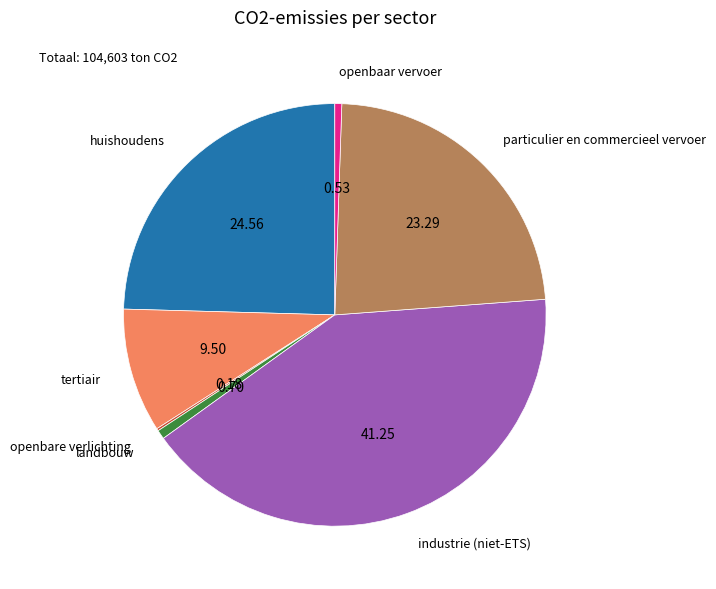

Is there a majority slice in this chart?

No